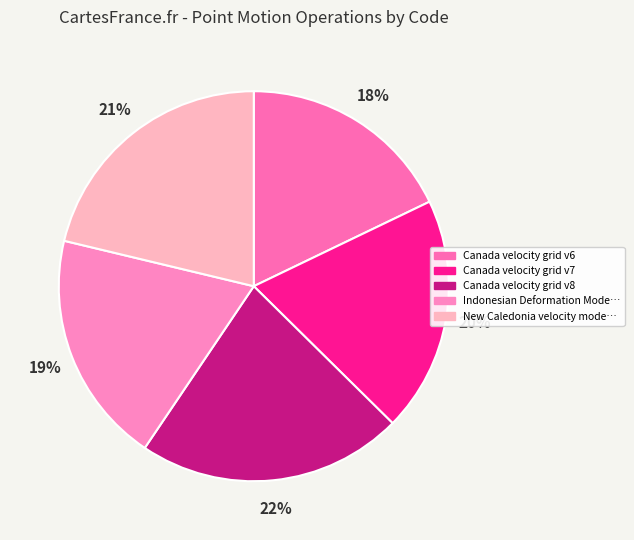

Count the number of slices in the pie.

5